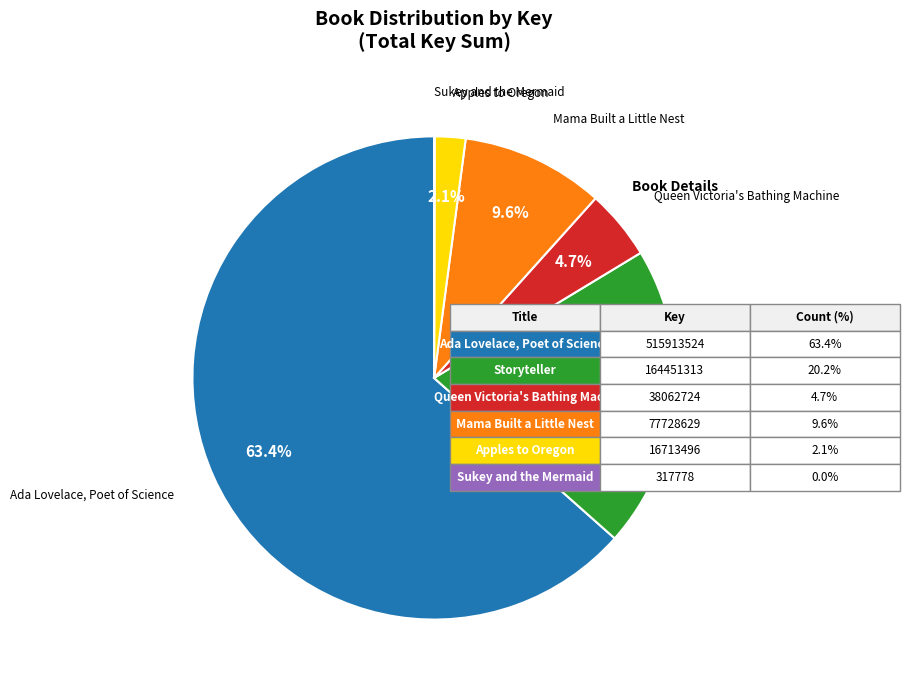

What is the ratio of the value at Mama Built a Little Nest to the value at Storyteller?

0.5